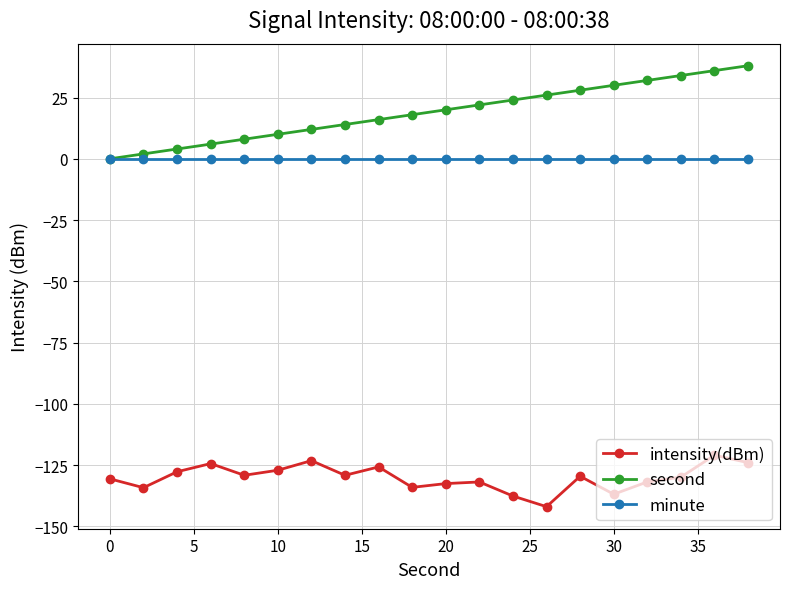

How many positive values does the second series have?

19